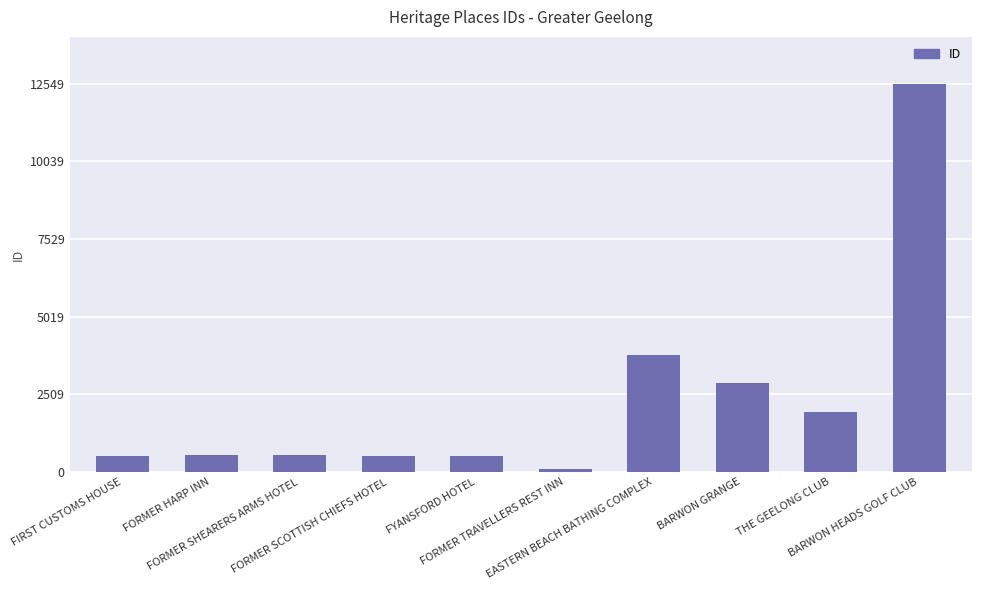

What is the greatest value displayed?

12549